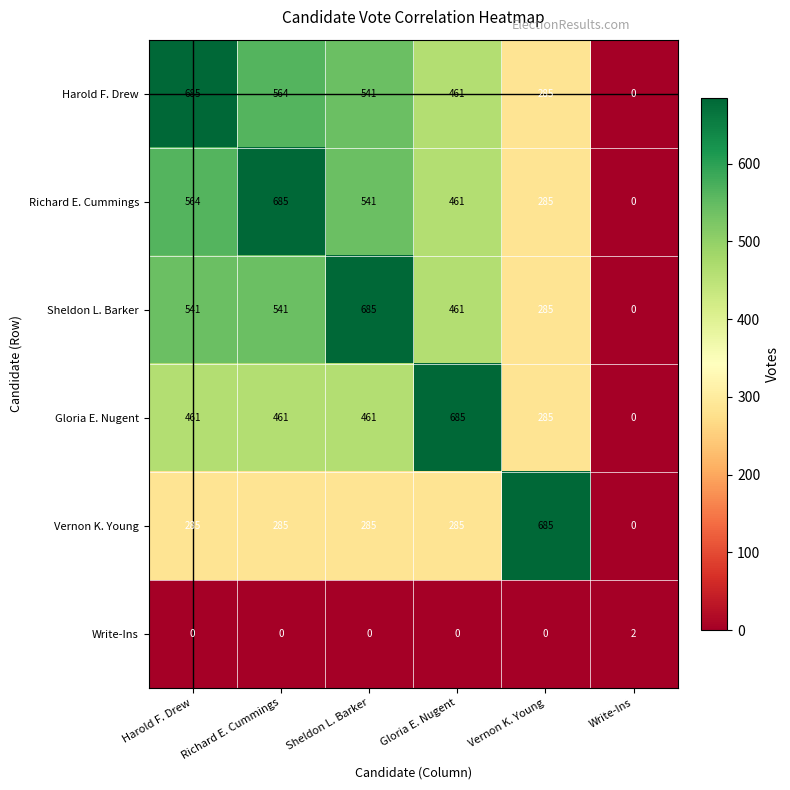

What is the difference between the highest and lowest values at Vernon K. Young?

685